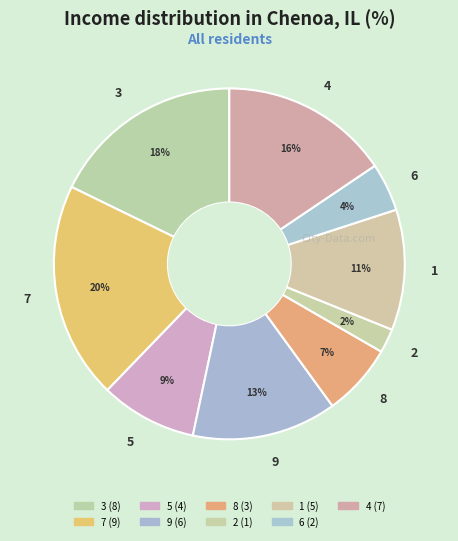

Which category has the biggest portion of the pie?

7